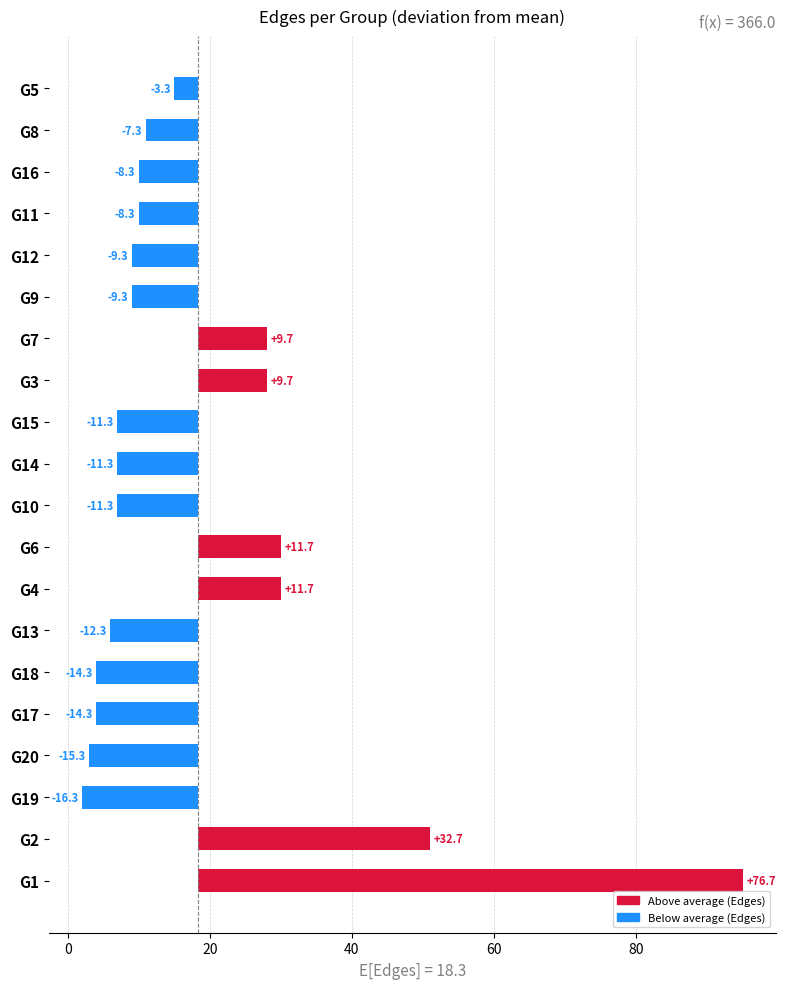

What is the change in value from G14 to G7?

+21.0